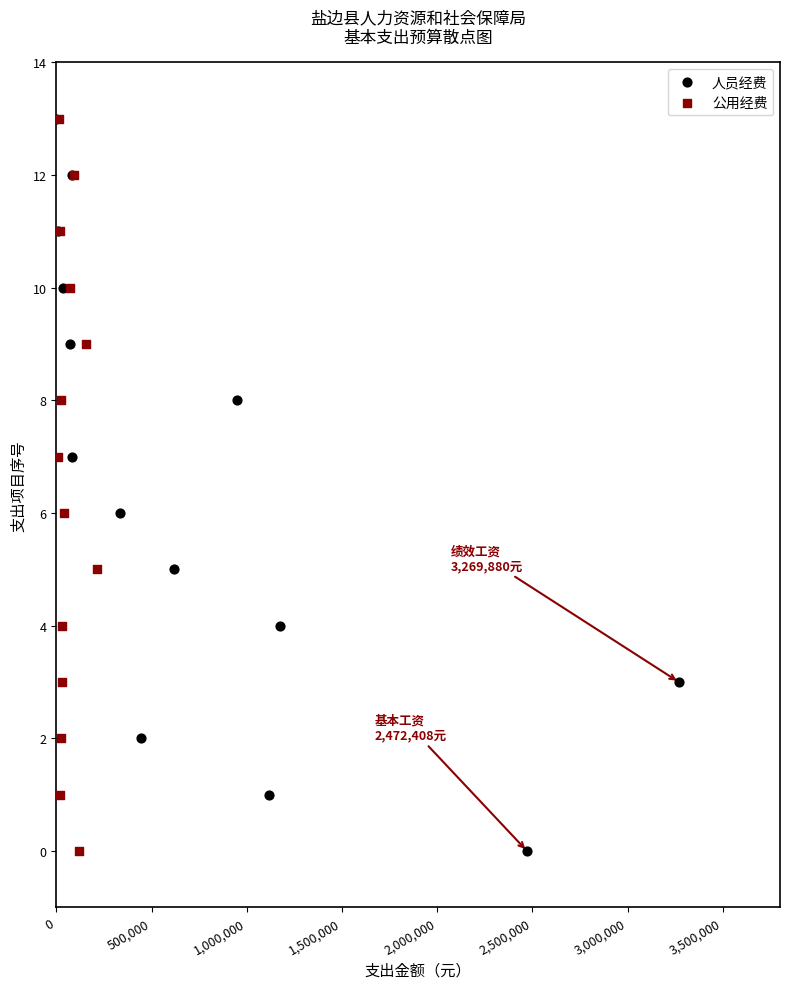

What are all the series names shown in the legend?

人员经费, 公用经费